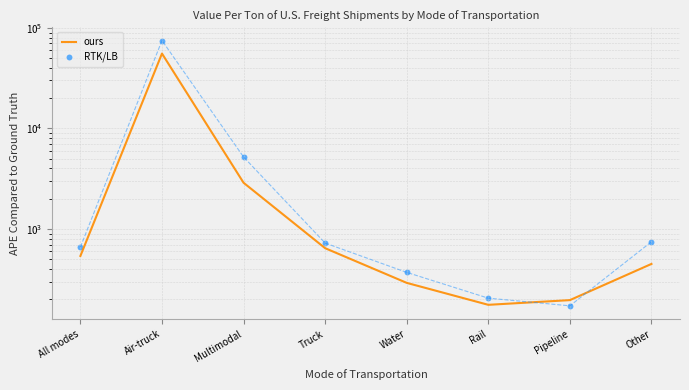

Which series has the largest total across all categories?

RTK/LB